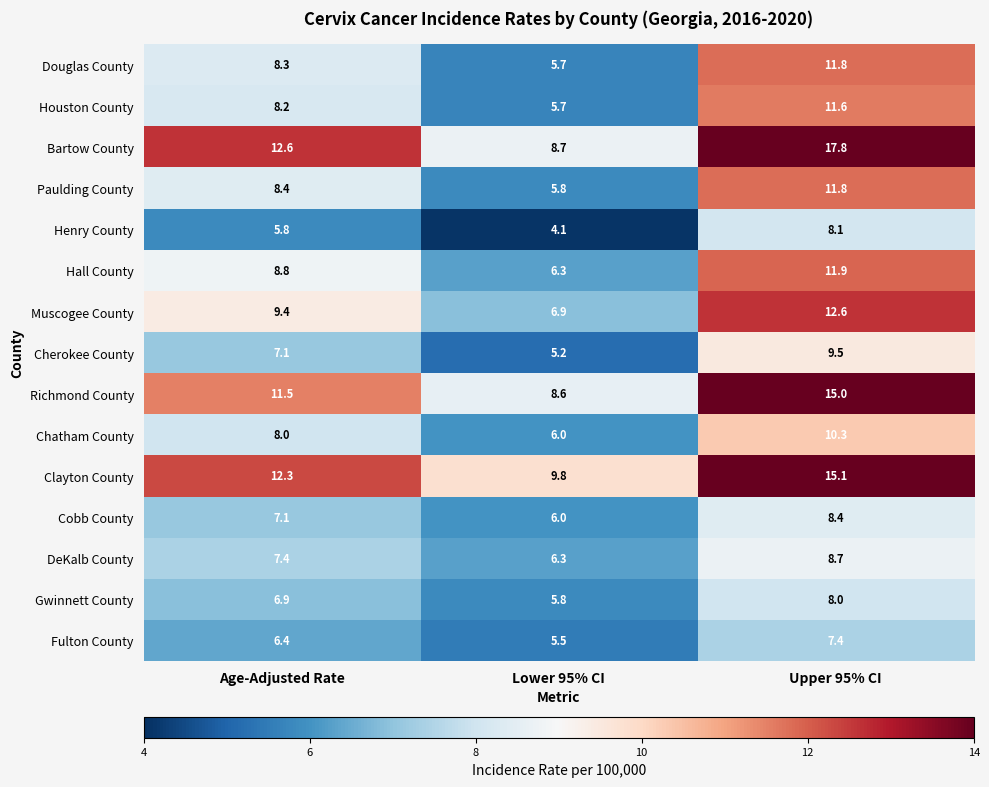

What is the sum of all Houston County values?

25.5